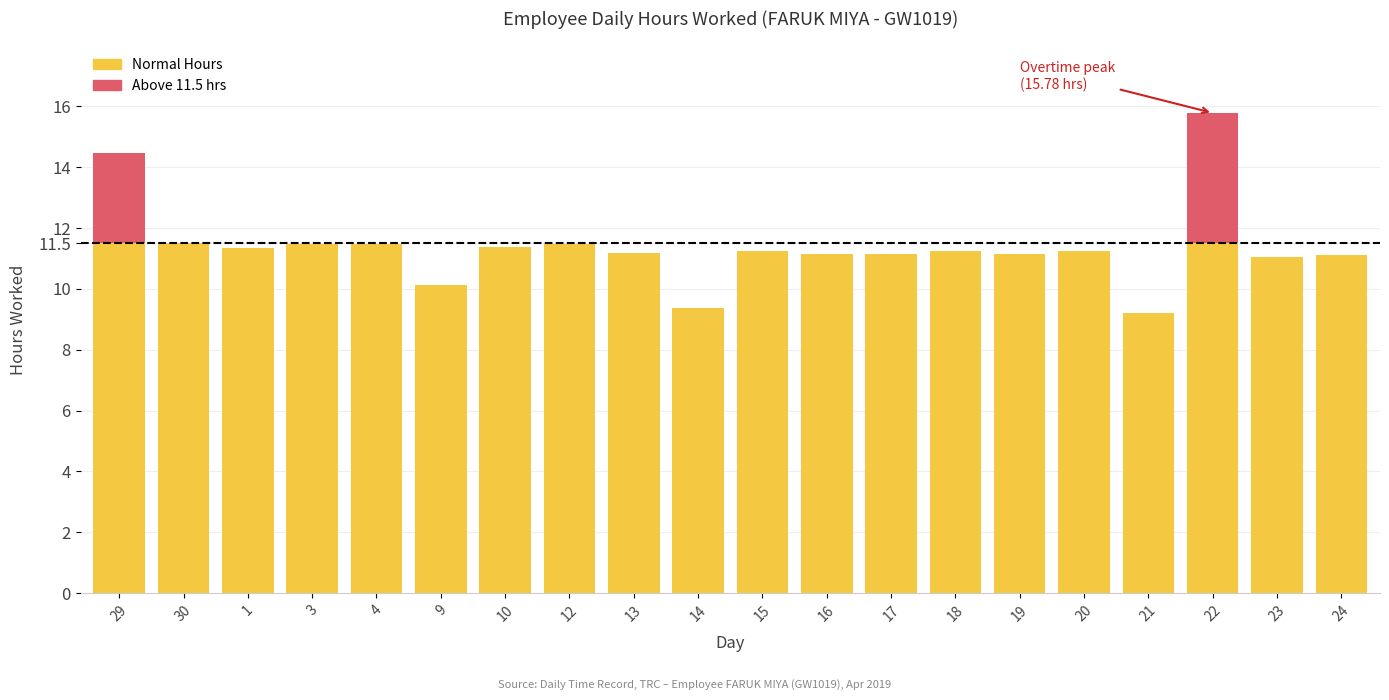

Rank the categories by value from highest to lowest.

22, 29, 30, 12, 3, 4, 10, 1, 15, 20, 18, 13, 16, 17, 19, 24, 23, 9, 14, 21